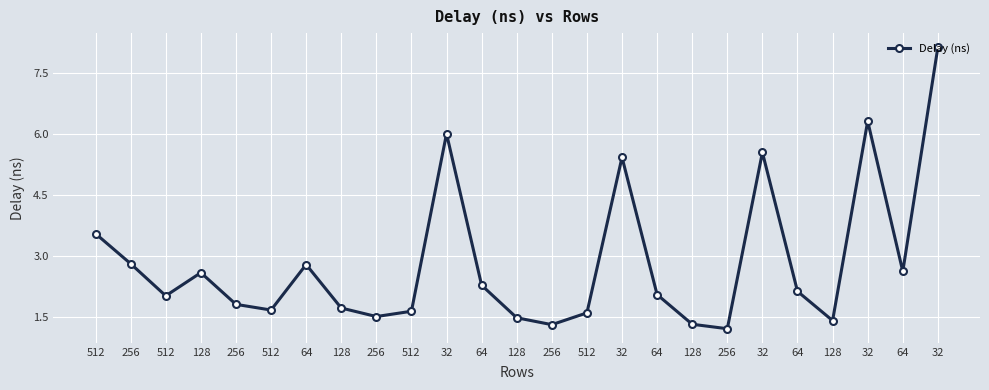

How many distinct data groups are displayed?

1